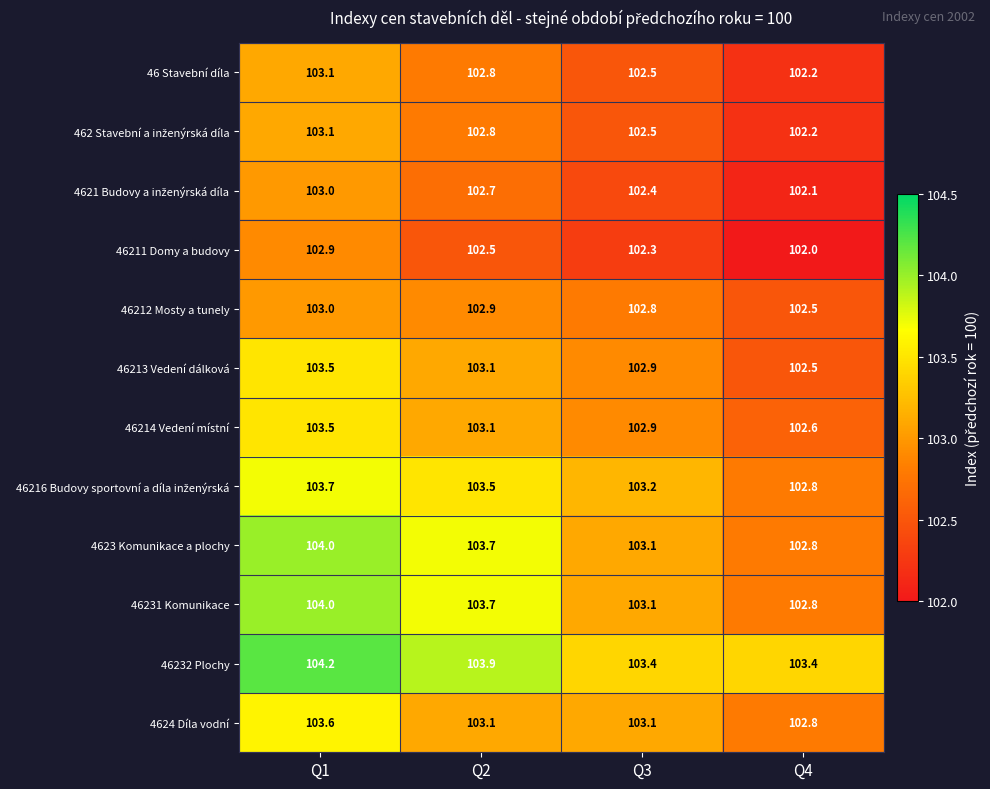

How many data points in 46213 Vedení dálková are above 103?

2